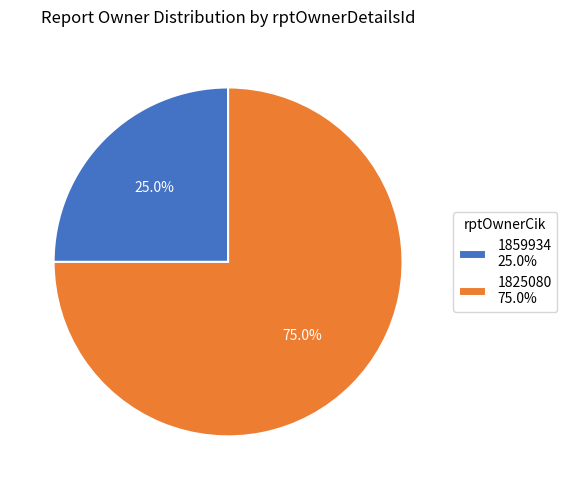

To the nearest percent, what is the difference between the 1825080 and 1859934 slice percentages?

50%